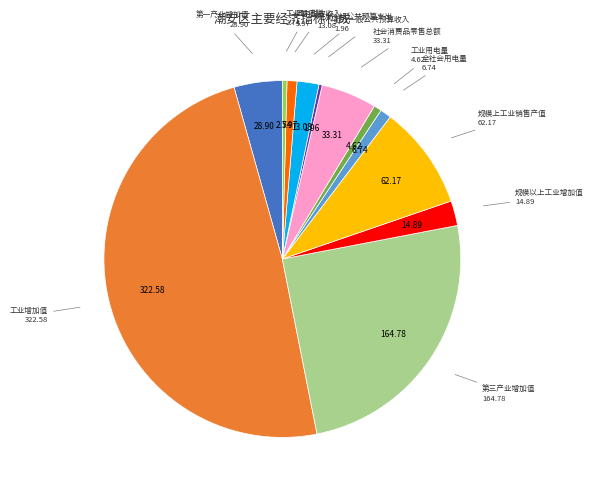

Is there a majority slice in this chart?

No